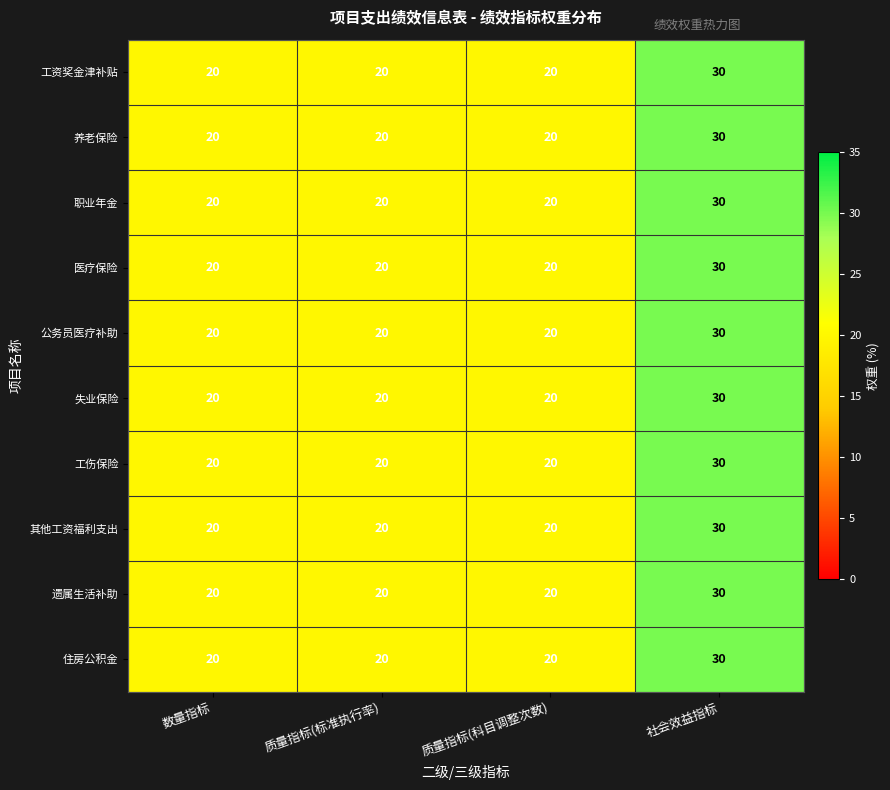

At which category is the sum across all series the highest?

社会效益指标